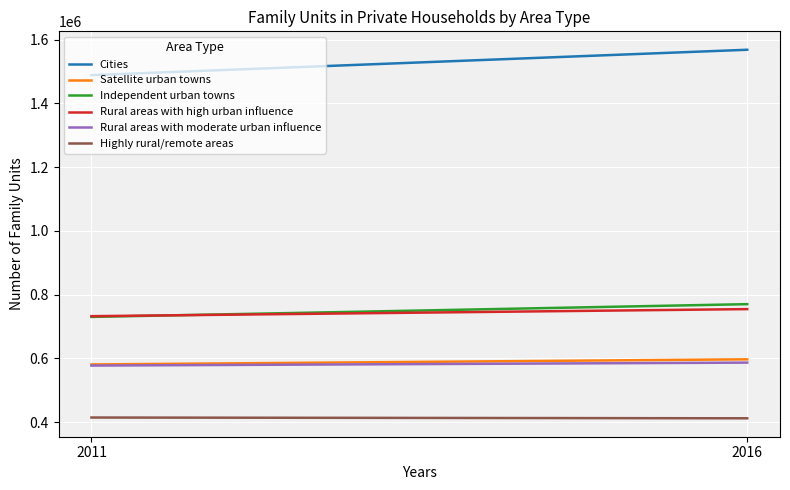

What value does the Satellite urban towns series have at 2011?

581284